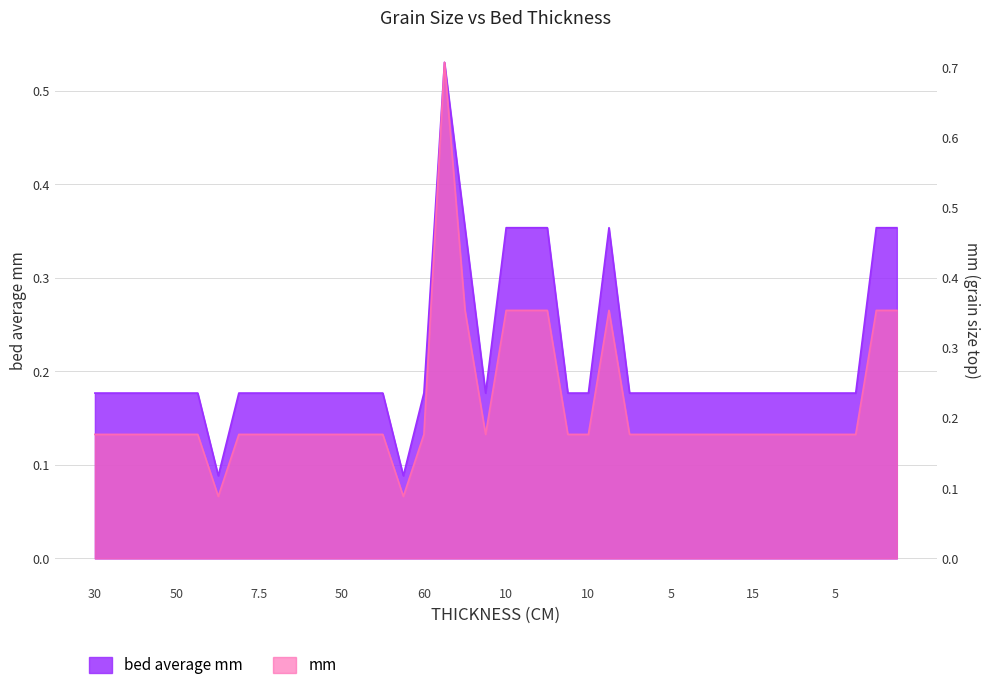

In mm, how many points are lower than both neighbors (excluding endpoints)?

3